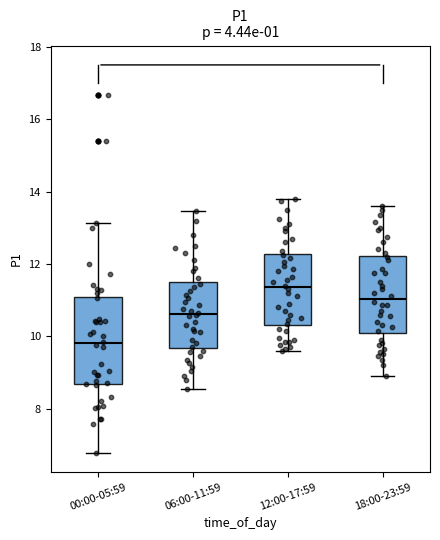

Reading left to right, transcribe this box plot: for each box, give where its median line is, the range the box spans, and where its two whiskers end, as read against the y-axis. The values are not printed on the chart, so give them approximately, as read against the axis.

00:00-05:59: median 9.8, box 8.6 to 11.0, whiskers 6.8 to 13.2
06:00-11:59: median 10.6, box 9.6 to 11.4, whiskers 8.6 to 13.4
12:00-17:59: median 11.4, box 10.4 to 12.2, whiskers 9.6 to 13.8
18:00-23:59: median 11.0, box 10.0 to 12.2, whiskers 9.0 to 13.6